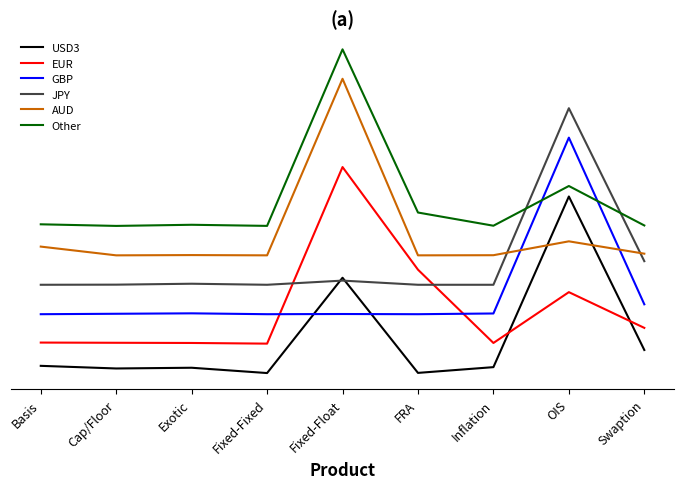

Is this an area chart (filled region under the line)?

No